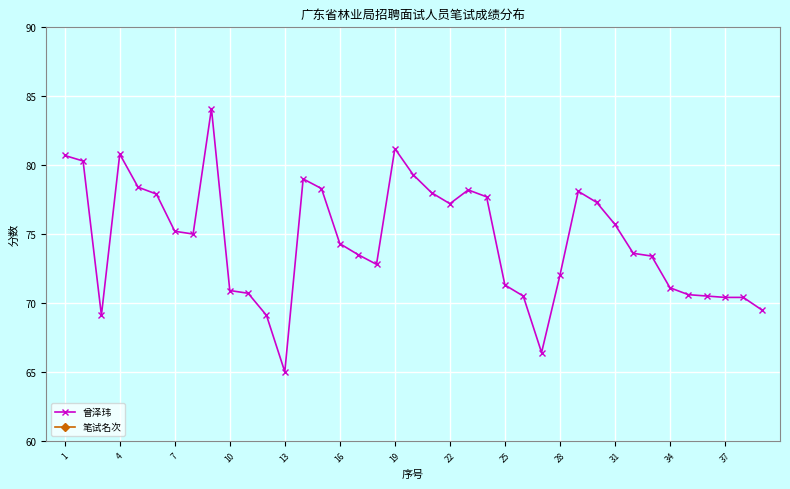

Is it true that 曾泽玮 equals 28.8 at 7?

False